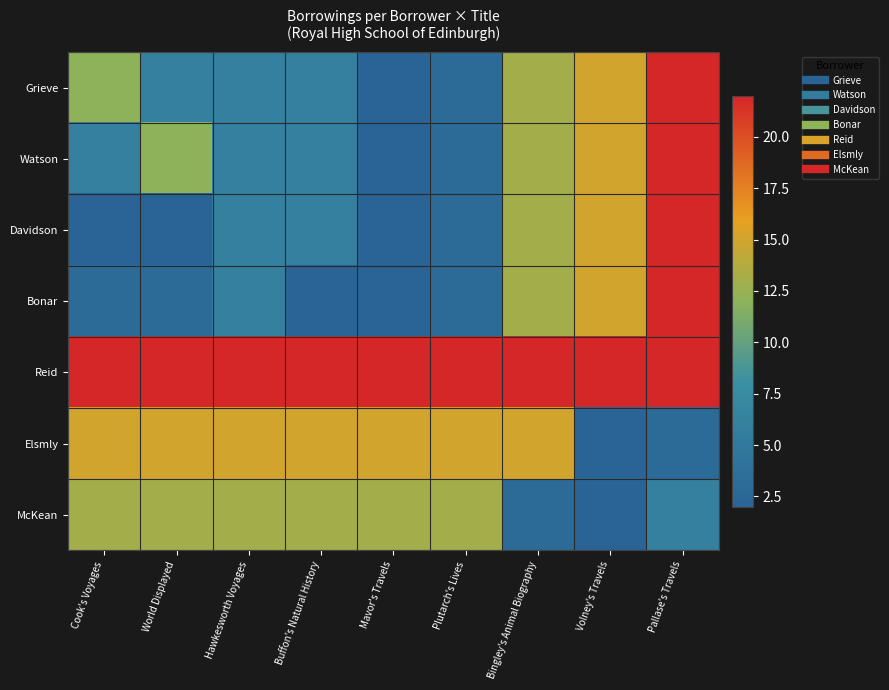

Reading left to right, what are all the values shown in this chart?

Grieve: Cook's Voyages=12	World Displayed=6	Hawkesworth Voyages=6	Buffon's Natural History=6	Mavor's Travels=2	Plutarch's Lives=3	Bingley's Animal Biography=13	Volney's Travels=15	Pallase's Travels=22
Watson: Cook's Voyages=6	World Displayed=12	Hawkesworth Voyages=6	Buffon's Natural History=6	Mavor's Travels=2	Plutarch's Lives=3	Bingley's Animal Biography=13	Volney's Travels=15	Pallase's Travels=22
Davidson: Cook's Voyages=2	World Displayed=2	Hawkesworth Voyages=6	Buffon's Natural History=6	Mavor's Travels=2	Plutarch's Lives=3	Bingley's Animal Biography=13	Volney's Travels=15	Pallase's Travels=22
Bonar: Cook's Voyages=3	World Displayed=3	Hawkesworth Voyages=6	Buffon's Natural History=2	Mavor's Travels=2	Plutarch's Lives=3	Bingley's Animal Biography=13	Volney's Travels=15	Pallase's Travels=22
Reid: Cook's Voyages=22	World Displayed=22	Hawkesworth Voyages=22	Buffon's Natural History=22	Mavor's Travels=22	Plutarch's Lives=22	Bingley's Animal Biography=22	Volney's Travels=22	Pallase's Travels=22
Elsmly: Cook's Voyages=15	World Displayed=15	Hawkesworth Voyages=15	Buffon's Natural History=15	Mavor's Travels=15	Plutarch's Lives=15	Bingley's Animal Biography=15	Volney's Travels=2	Pallase's Travels=3
McKean: Cook's Voyages=13	World Displayed=13	Hawkesworth Voyages=13	Buffon's Natural History=13	Mavor's Travels=13	Plutarch's Lives=13	Bingley's Animal Biography=3	Volney's Travels=2	Pallase's Travels=6